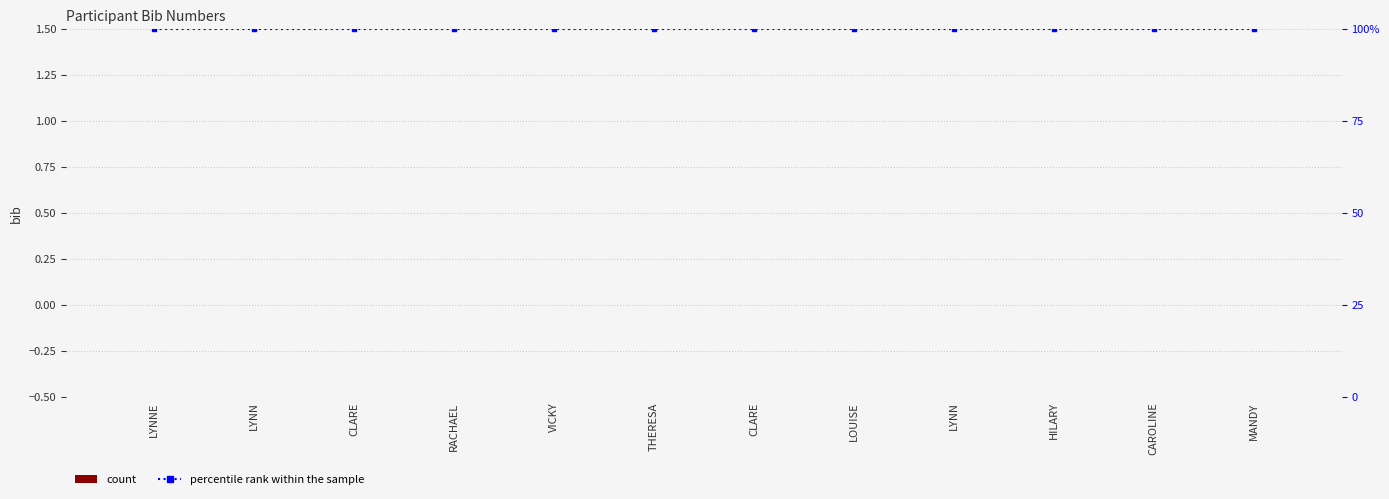

Reading left to right, extract all data points from this chart.

bib: 0	0	0	0	0	0	0	0	0	0	0	0
percentile rank within the sample: 1	1	1	1	1	1	1	1	1	1	1	1